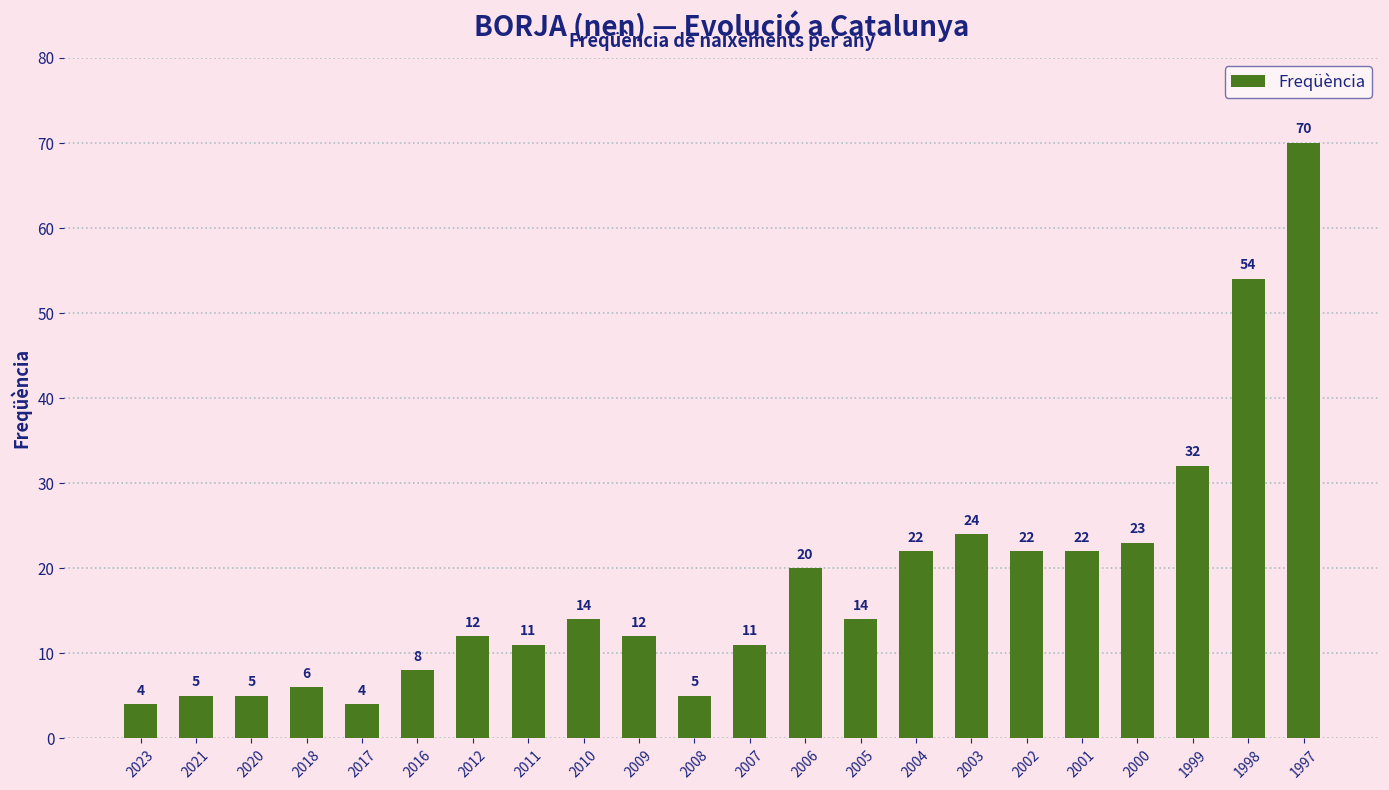

What is the value of the 14th bar from the left?

14